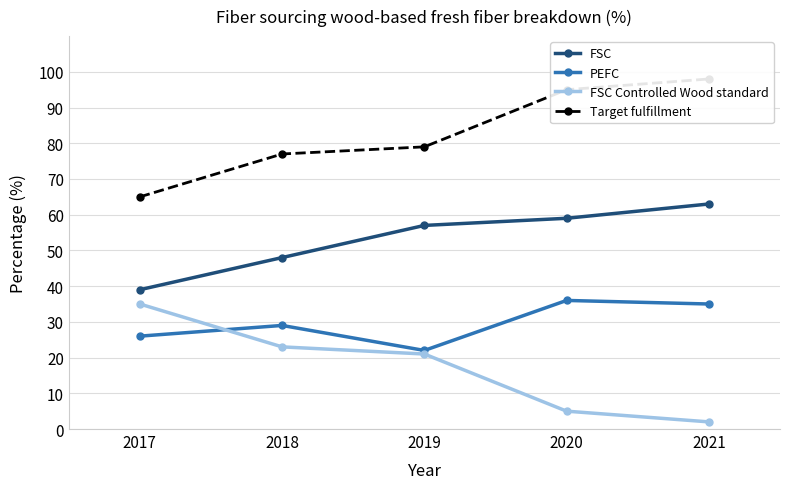

At which category does the chart reach its peak across all series?

2021